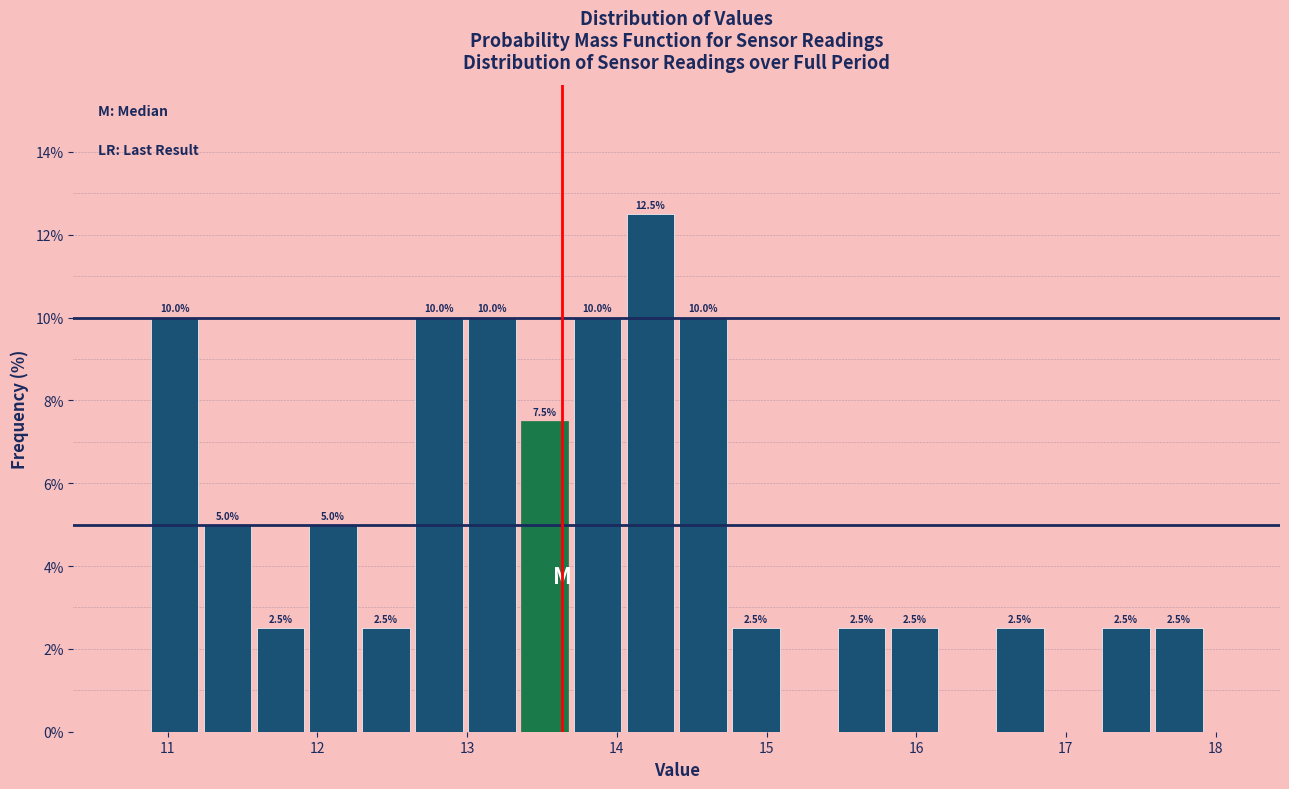

Around what value on the x-axis is the tallest bar? Give the approximate position of its centre, as read against the axis.

14.2